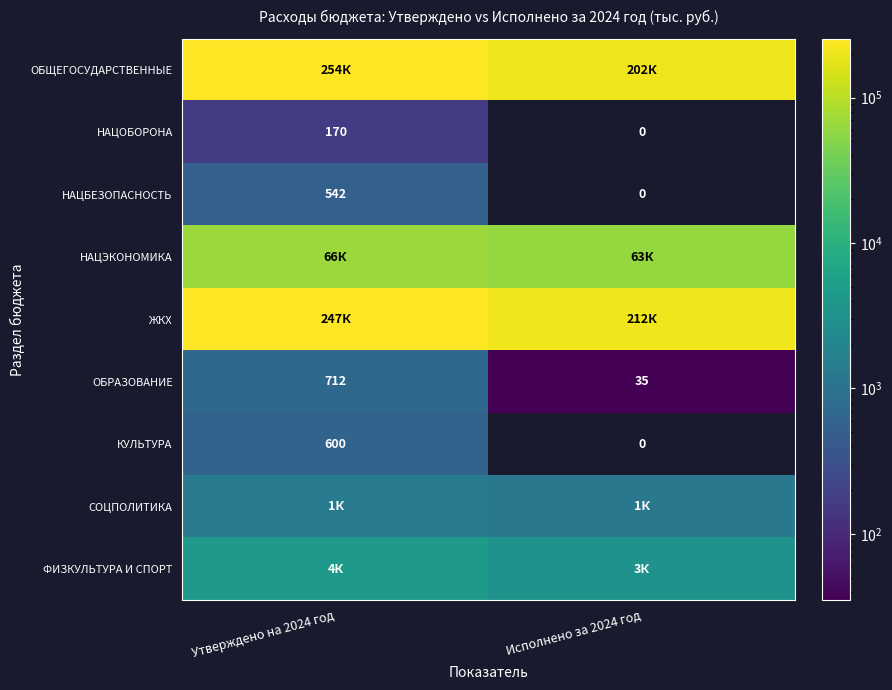

Between Исполнено за 2024 год and Утверждено на 2024 год, which is larger?

Утверждено на 2024 год